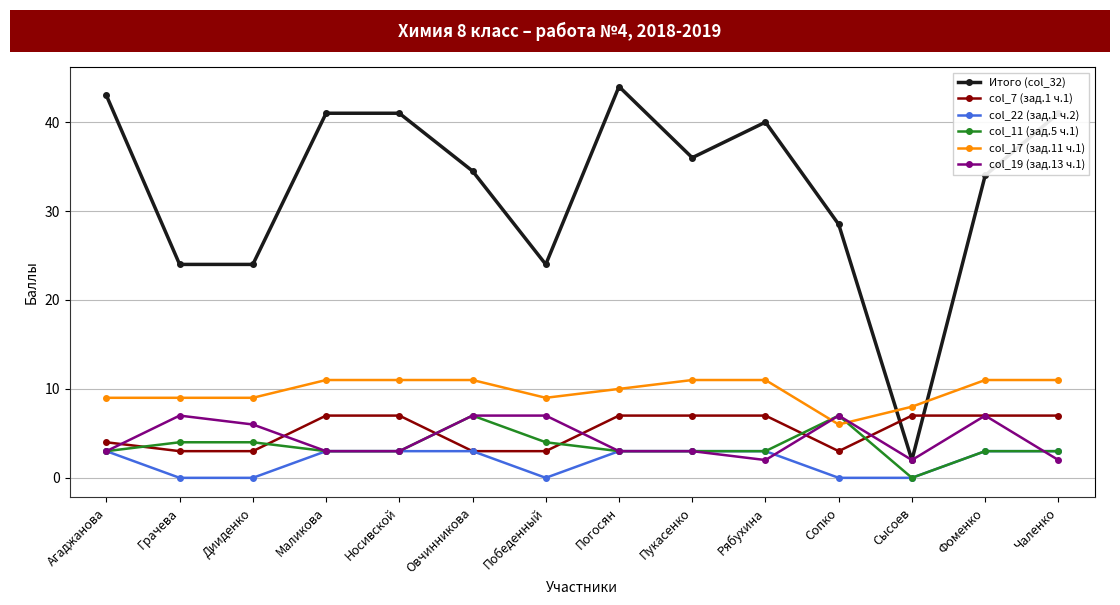

What is the sum of the col_11 (зад.5 ч.1) values at Рябухина and Фоменко?

6.0